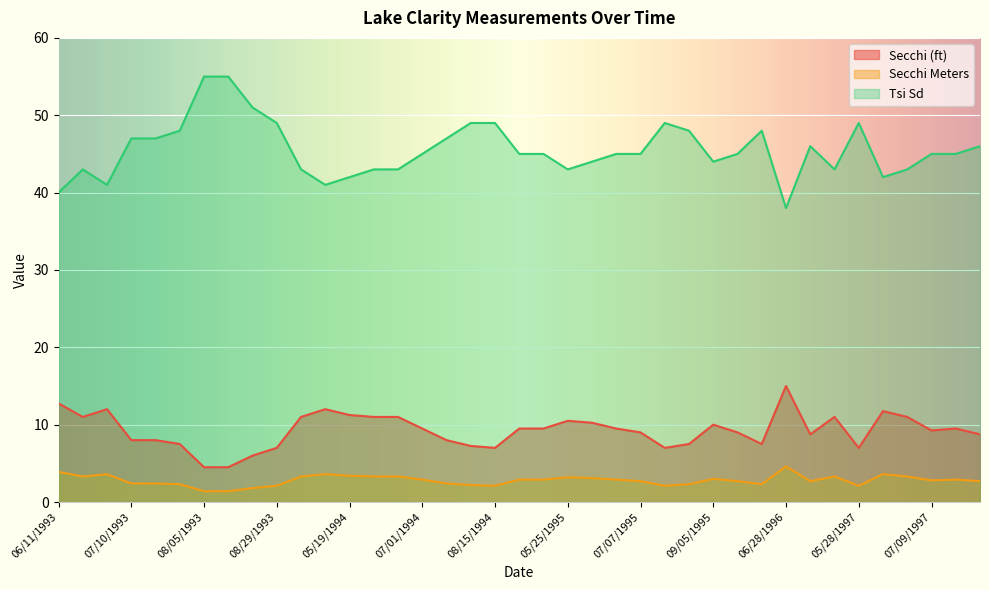

Reading left to right, extract all data points from this chart.

Secchi (ft): 06/11/1993=12.8	06/26/1993=11.0	07/03/1993=12.0	07/10/1993=8.0	07/19/1993=8.0	07/27/1993=7.5	08/05/1993=4.5	08/10/1993=4.5	08/21/1993=6.0	08/29/1993=7.0	09/05/1993=11.0	09/25/1993=12.0	05/19/1994=11.2	06/01/1994=11.0	06/15/1994=11.0	07/01/1994=9.5	07/17/1994=8.0	08/02/1994=7.2	08/15/1994=7.0	08/29/1994=9.5	09/12/1994=9.5	05/25/1995=10.5	06/07/1995=10.2	06/20/1995=9.5	07/07/1995=9.0	07/22/1995=7.0	08/10/1995=7.5	09/05/1995=10.0	10/04/1995=9.0	06/02/1996=7.5	06/28/1996=15.0	08/12/1996=8.8	09/10/1996=11.0	05/28/1997=7.0	06/11/1997=11.8	06/26/1997=11.0	07/09/1997=9.2	07/24/1997=9.5	08/06/1997=8.8
Secchi Meters: 06/11/1993=3.9	06/26/1993=3.3	07/03/1993=3.6	07/10/1993=2.4	07/19/1993=2.4	07/27/1993=2.3	08/05/1993=1.4	08/10/1993=1.4	08/21/1993=1.8	08/29/1993=2.1	09/05/1993=3.3	09/25/1993=3.6	05/19/1994=3.4	06/01/1994=3.3	06/15/1994=3.3	07/01/1994=2.9	07/17/1994=2.4	08/02/1994=2.2	08/15/1994=2.1	08/29/1994=2.9	09/12/1994=2.9	05/25/1995=3.2	06/07/1995=3.1	06/20/1995=2.9	07/07/1995=2.7	07/22/1995=2.1	08/10/1995=2.3	09/05/1995=3.0	10/04/1995=2.7	06/02/1996=2.3	06/28/1996=4.6	08/12/1996=2.7	09/10/1996=3.3	05/28/1997=2.1	06/11/1997=3.6	06/26/1997=3.3	07/09/1997=2.8	07/24/1997=2.9	08/06/1997=2.7
Tsi Sd: 06/11/1993=40.0	06/26/1993=43.0	07/03/1993=41.0	07/10/1993=47.0	07/19/1993=47.0	07/27/1993=48.0	08/05/1993=55.0	08/10/1993=55.0	08/21/1993=51.0	08/29/1993=49.0	09/05/1993=43.0	09/25/1993=41.0	05/19/1994=42.0	06/01/1994=43.0	06/15/1994=43.0	07/01/1994=45.0	07/17/1994=47.0	08/02/1994=49.0	08/15/1994=49.0	08/29/1994=45.0	09/12/1994=45.0	05/25/1995=43.0	06/07/1995=44.0	06/20/1995=45.0	07/07/1995=45.0	07/22/1995=49.0	08/10/1995=48.0	09/05/1995=44.0	10/04/1995=45.0	06/02/1996=48.0	06/28/1996=38.0	08/12/1996=46.0	09/10/1996=43.0	05/28/1997=49.0	06/11/1997=42.0	06/26/1997=43.0	07/09/1997=45.0	07/24/1997=45.0	08/06/1997=46.0